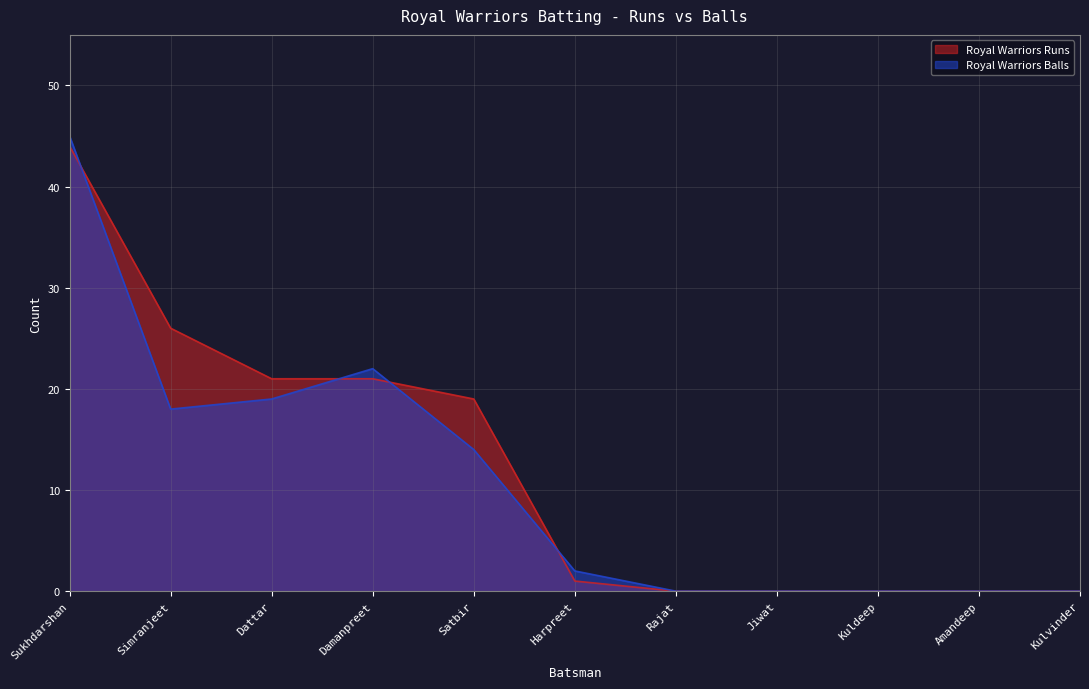

Is the value of Royal Warriors Runs at Kulvinder greater than the value of Royal Warriors Balls at Harpreet?

No